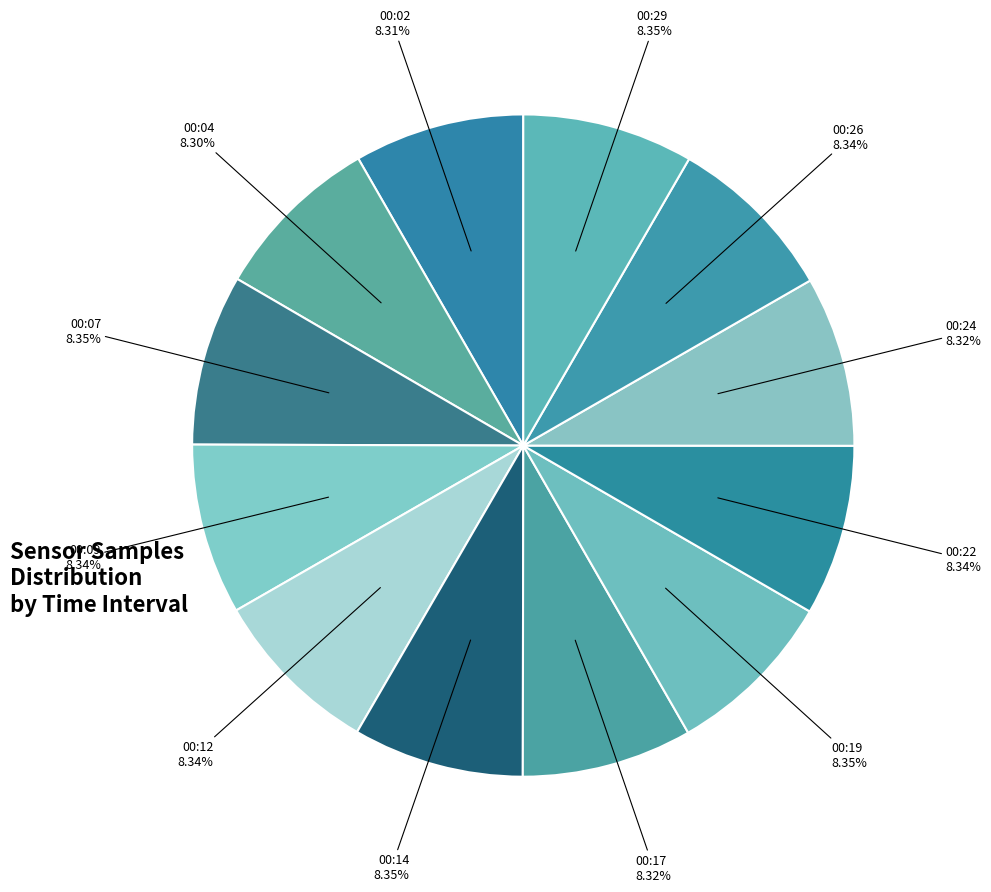

Does 00:09 represent more than half of the total?

No